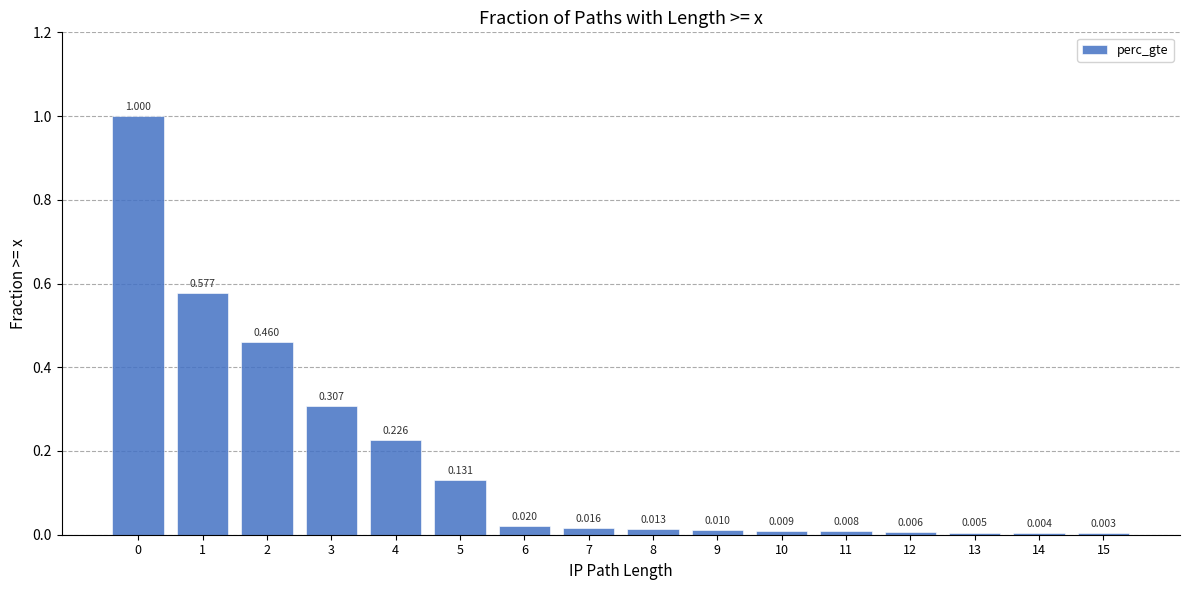

The value at 4 is 0.1. True or false?

False